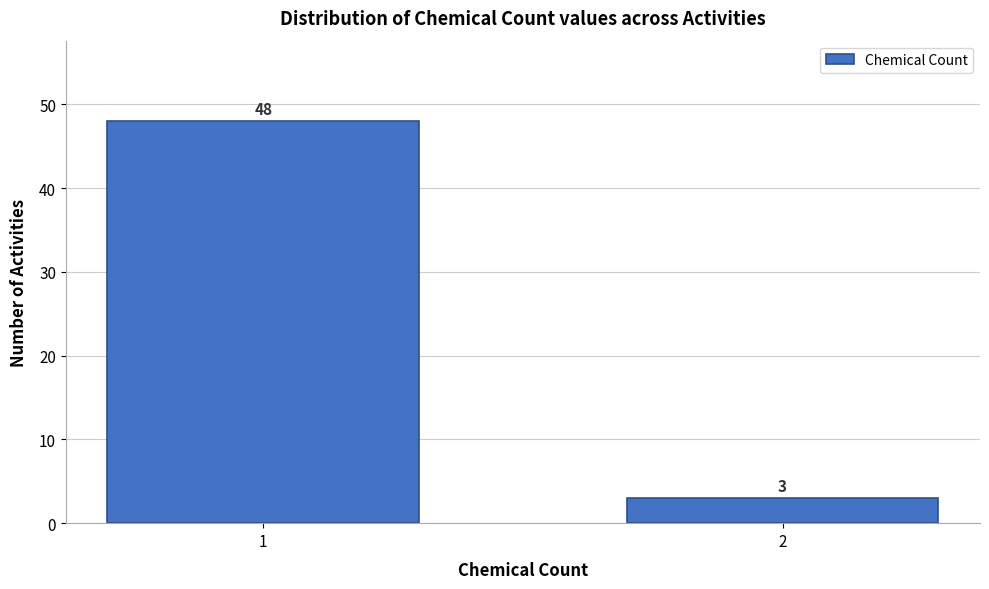

Reading left to right, what are all the values shown in this chart?

48	3